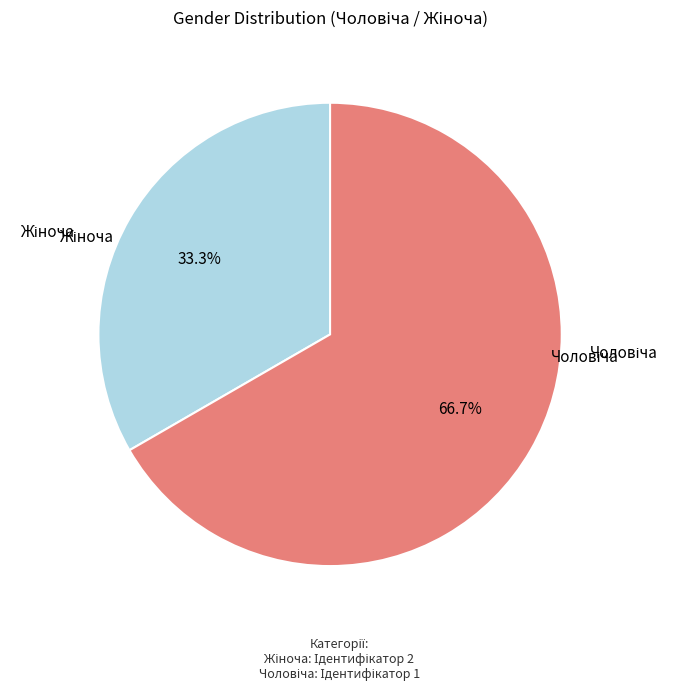

What percentage do Чоловіча and Жіноча together represent?

100.0%